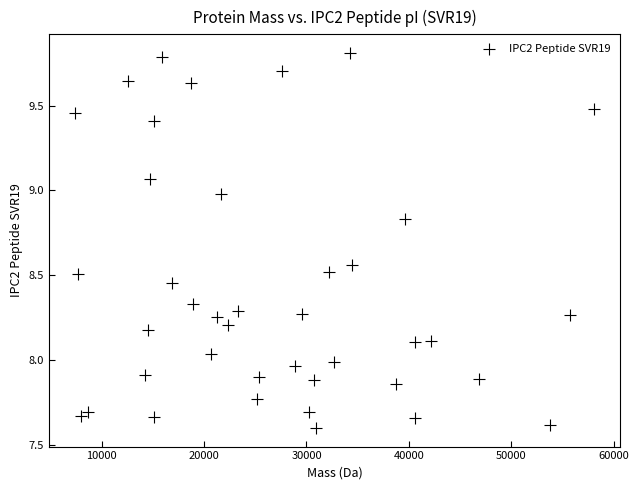

What is the range of Y values (max minus min)?

2.2